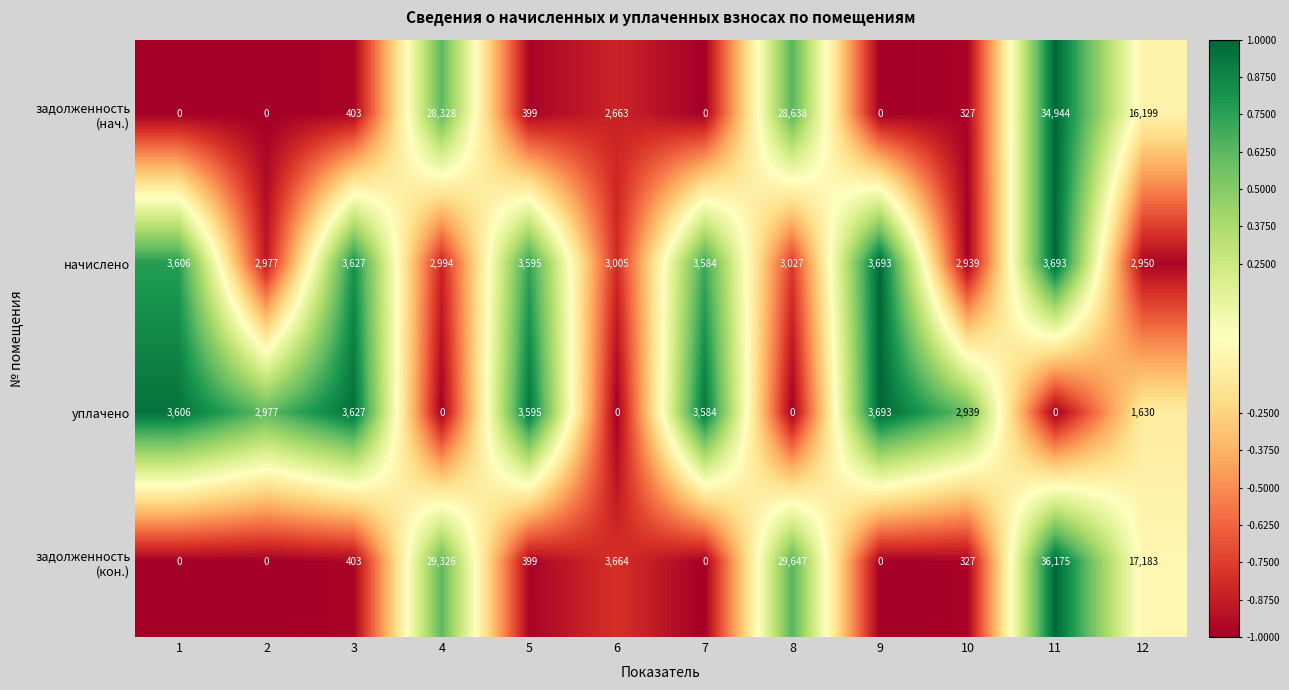

Read the начислено value at 9, to the nearest 100.

3700